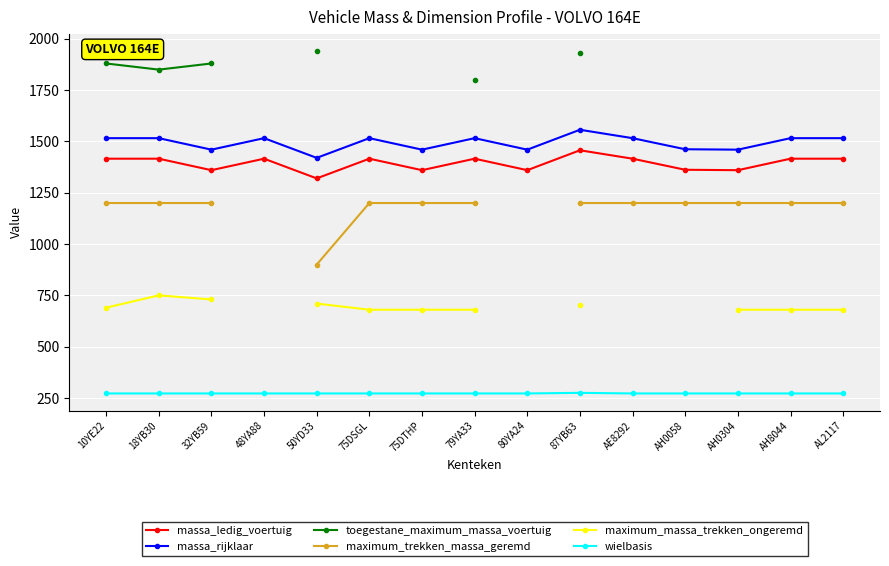

How many lines are shown in the chart?

6